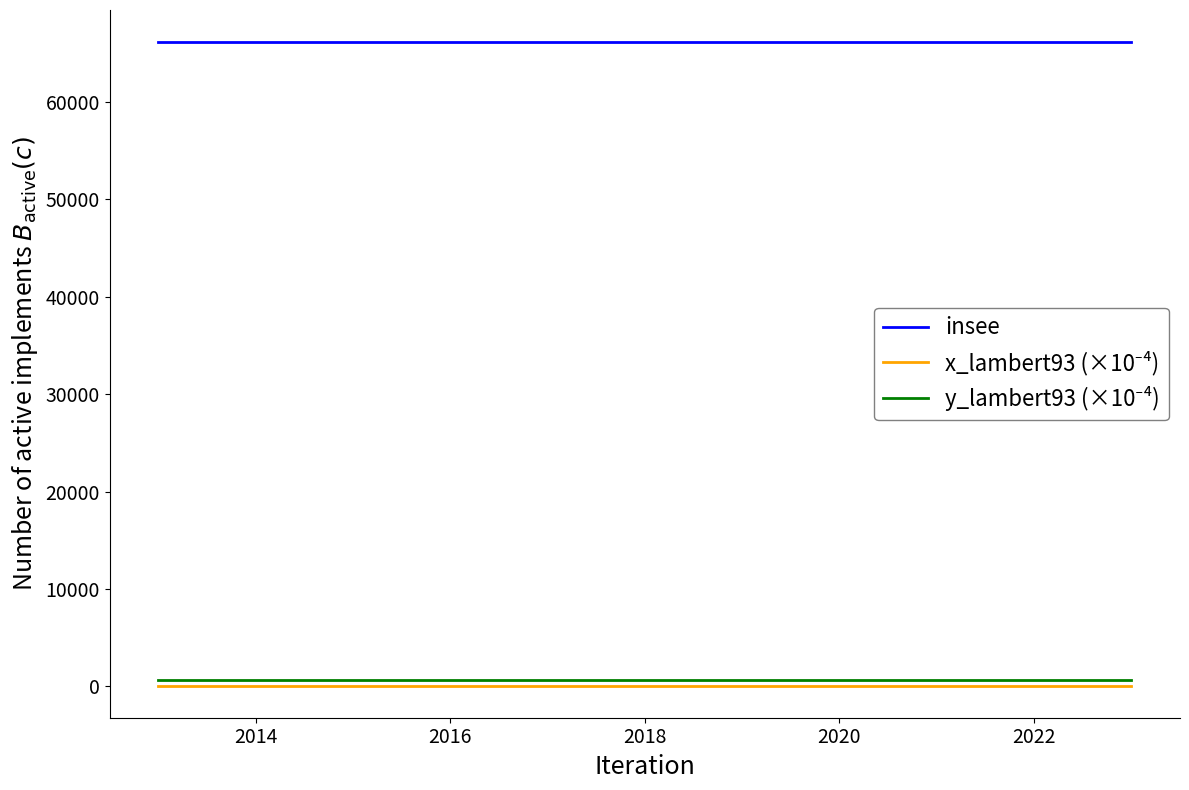

What is the maximum value shown in the chart?

66161.0